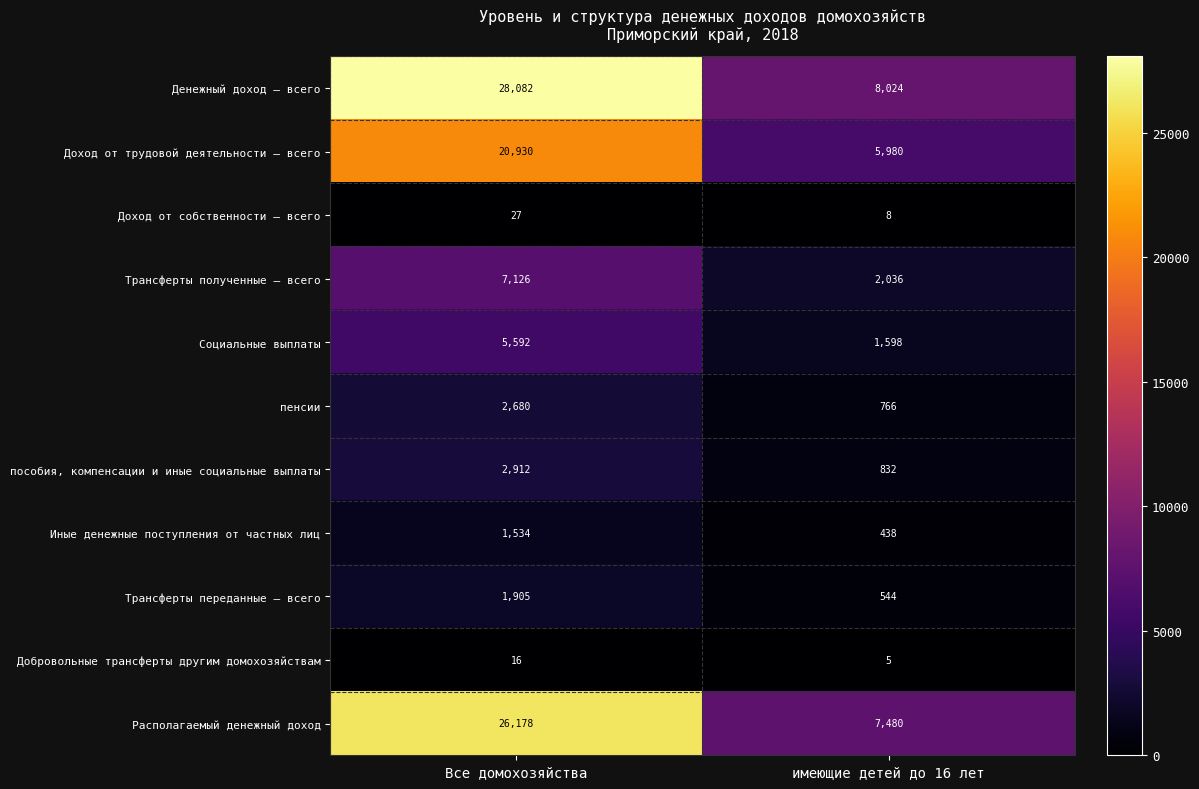

Where is Доход от собственности – всего nearest to the value 17?

имеющие детей до 16 лет